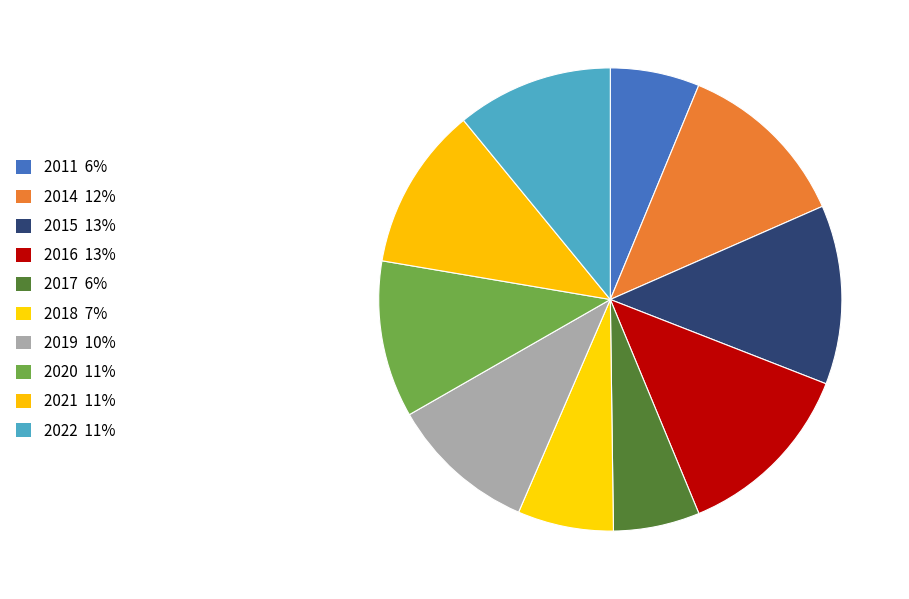

What percentage is the 2016 slice, to the nearest percent?

13%